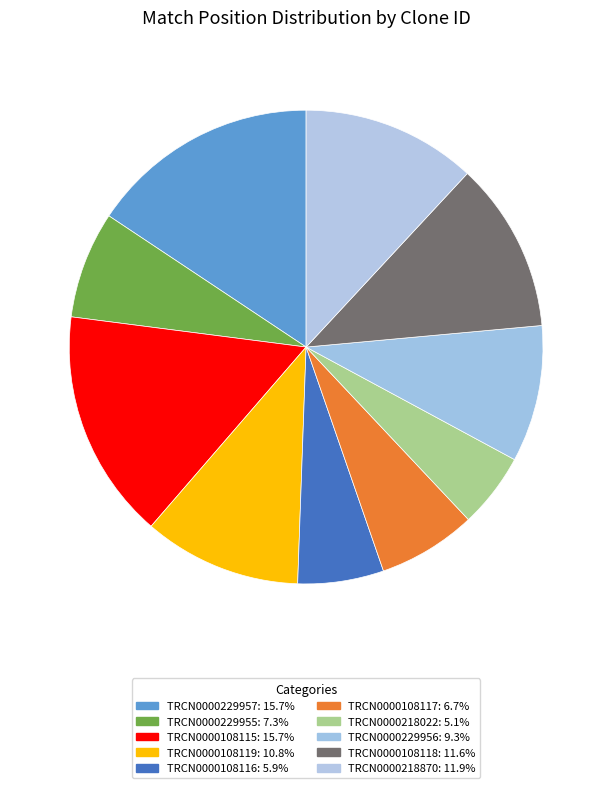

Does TRCN0000218022 account for over 50% of the chart?

No